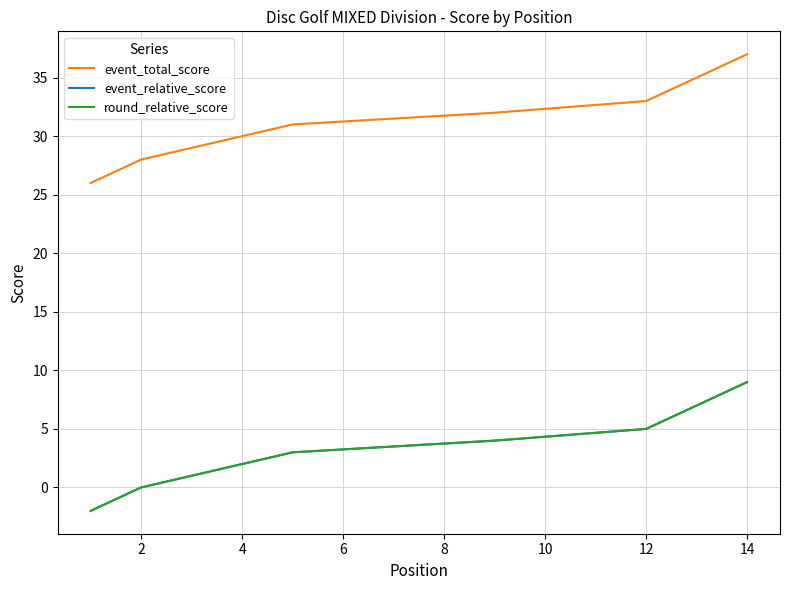

Is the value of event_total_score at 9 greater than the value of event_relative_score at 4?

Yes